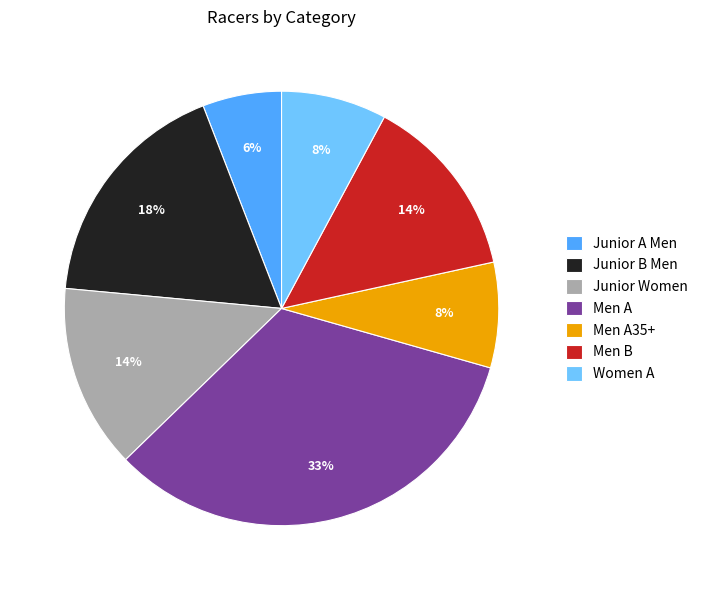

What percentage is the Men B slice, to the nearest percent?

14%